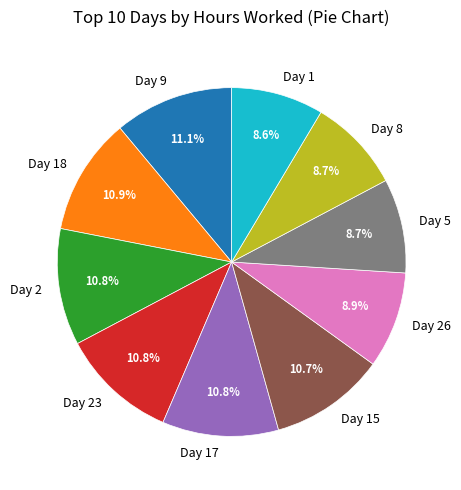

Is the sum of Day 2 and Day 23 greater than half?

No